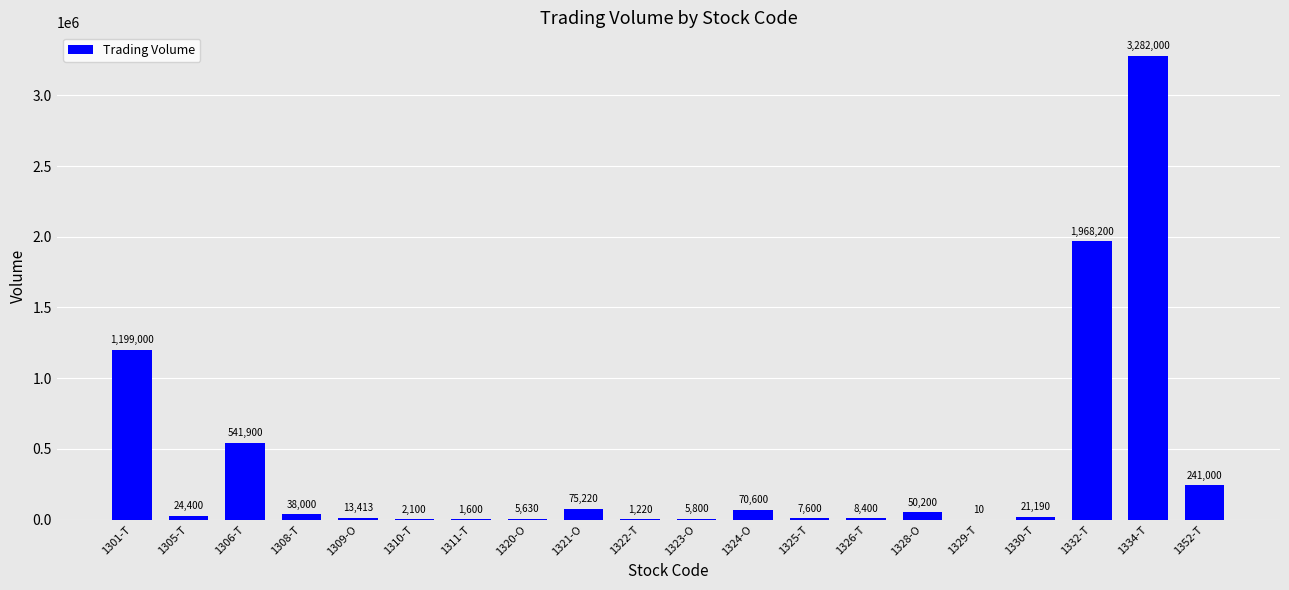

What is the sum of all values?

7557483